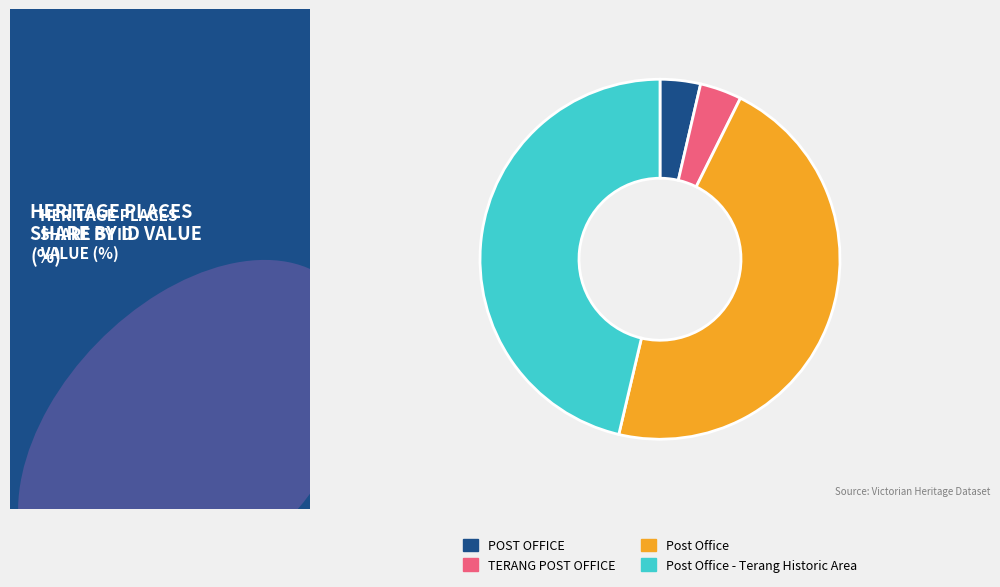

Is there a majority slice in this chart?

No